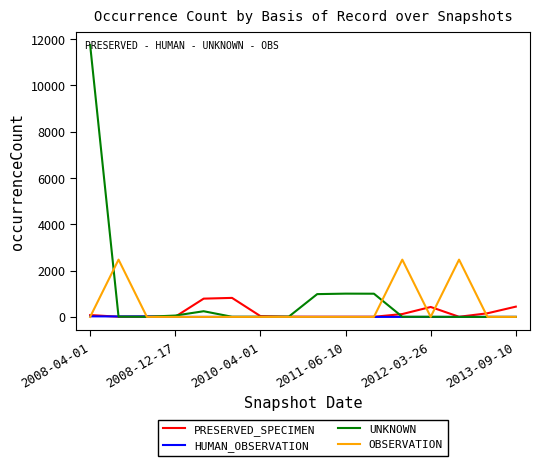

How many lines are shown in the chart?

4